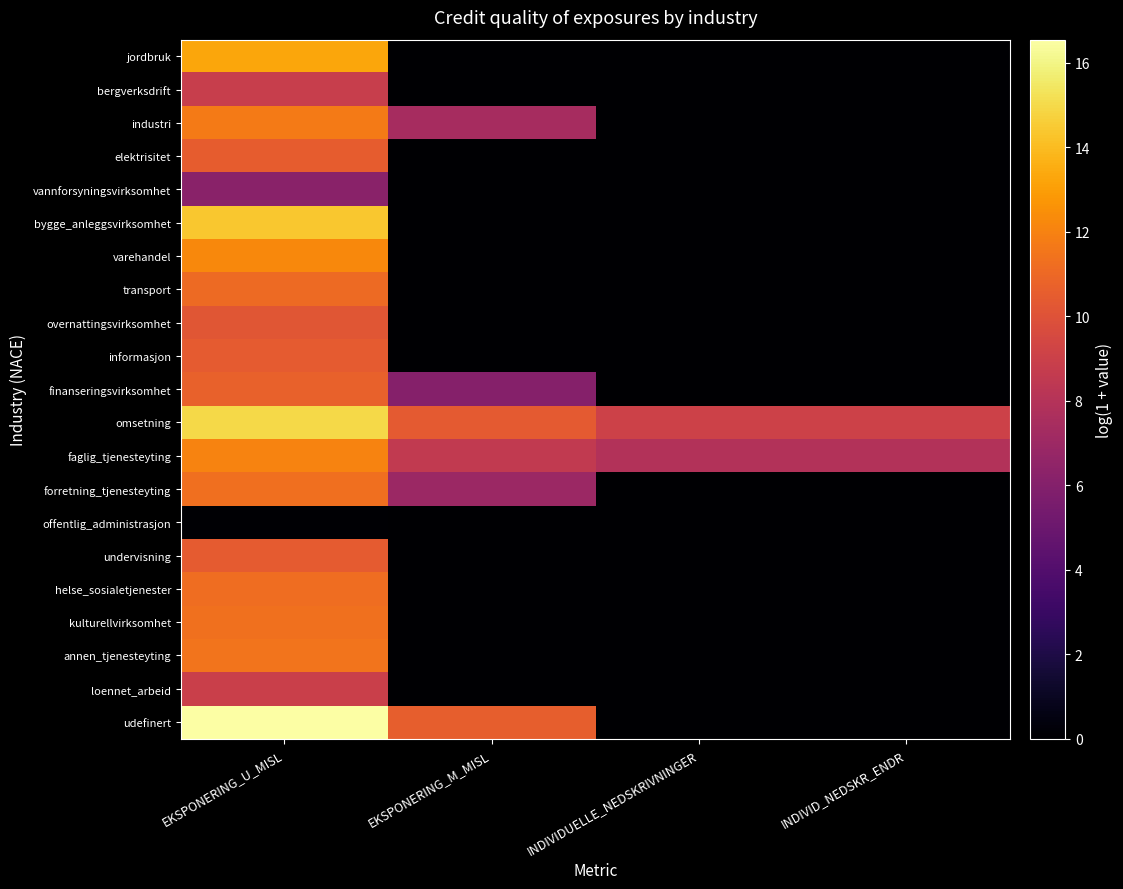

What is the total value across all series at INDIVID_NEDSKR_ENDR?

17.0